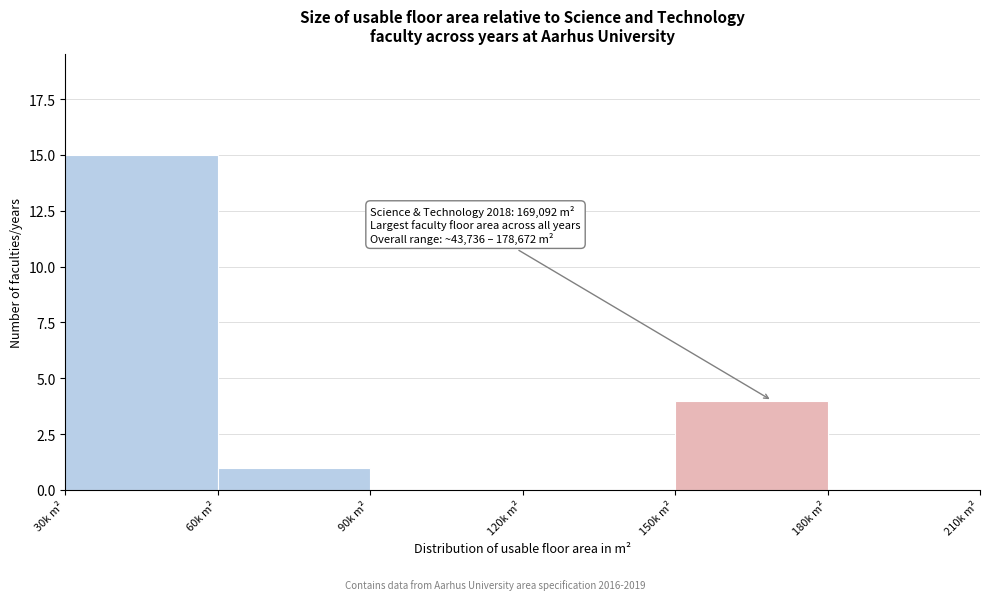

Reading right to left, what are all the values shown in this chart?

180k m²=0	150k m²=4	120k m²=0	90k m²=0	60k m²=1	30k m²=15